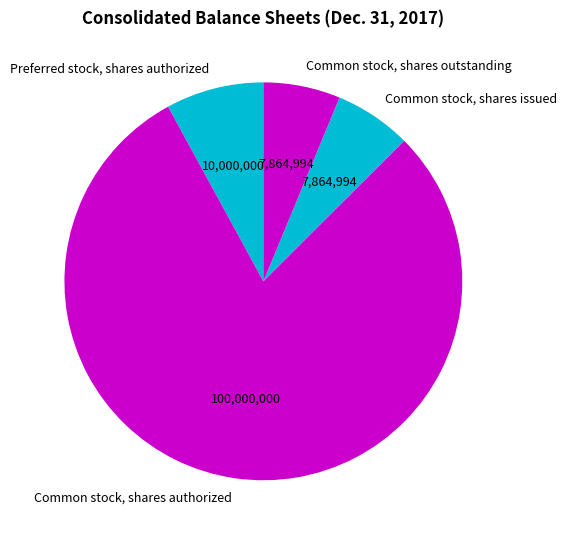

Is Common stock, shares issued the majority of the pie?

No